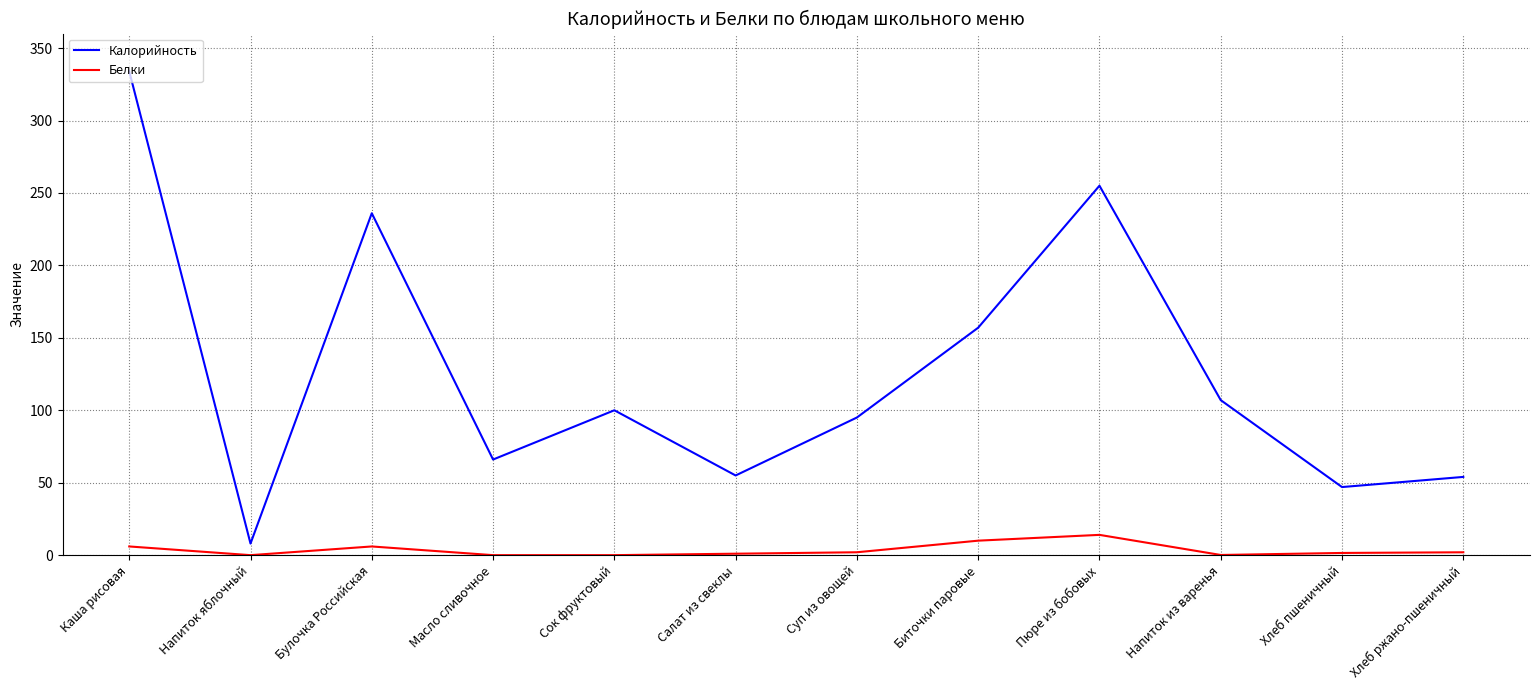

At which category does the chart reach its peak across all series?

Каша рисовая